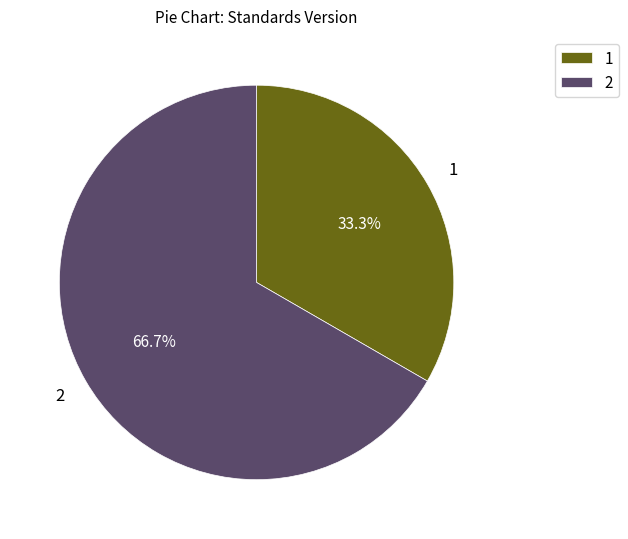

Which slice is the largest?

2